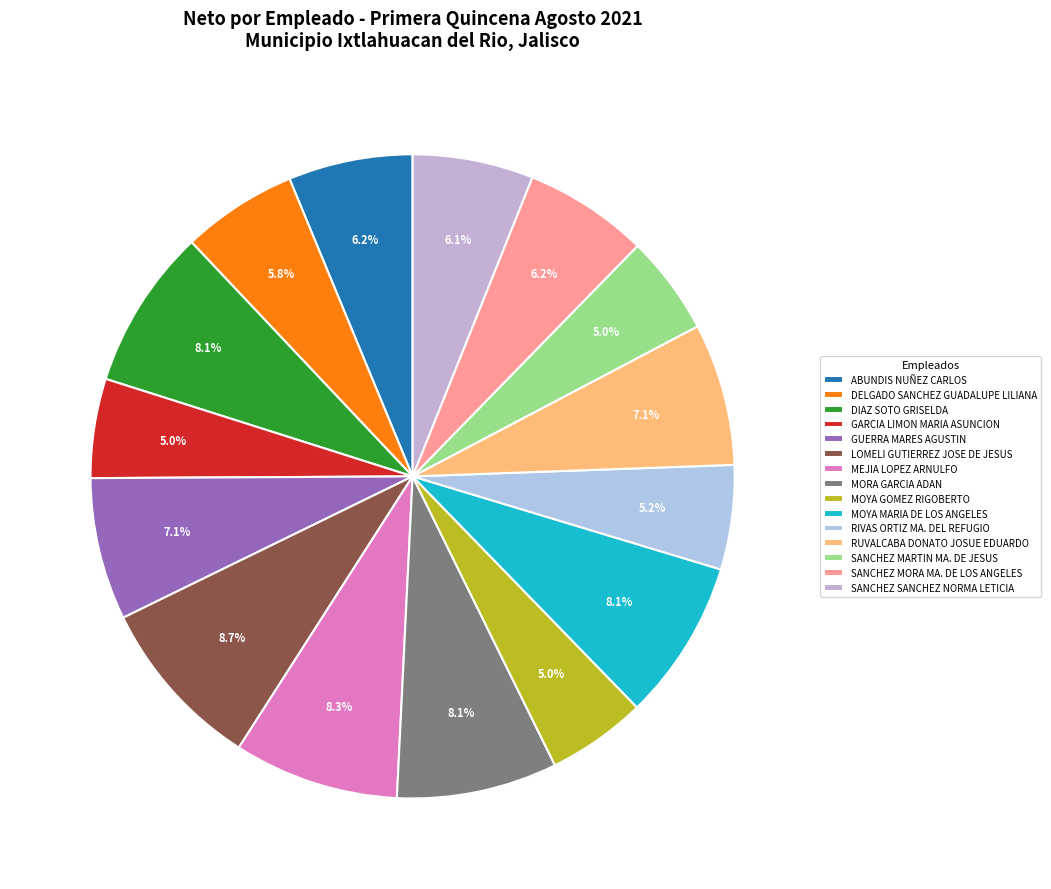

How many segments does this pie chart have?

15